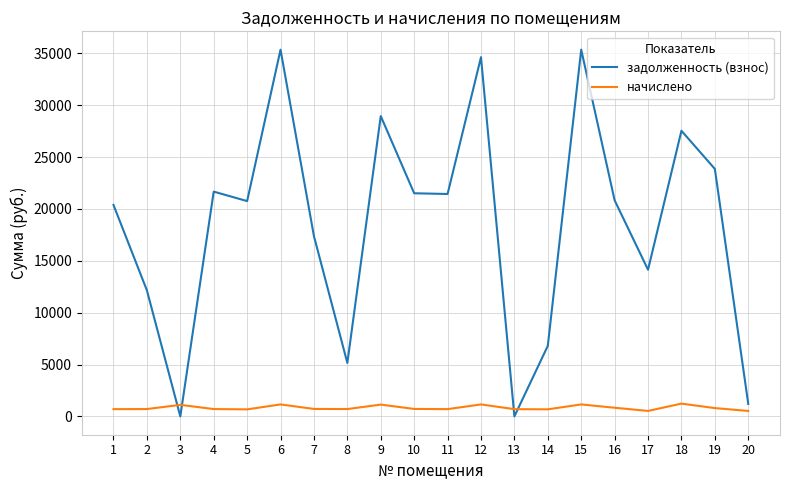

The начислено series shows 680.8 at 14. True or false?

True